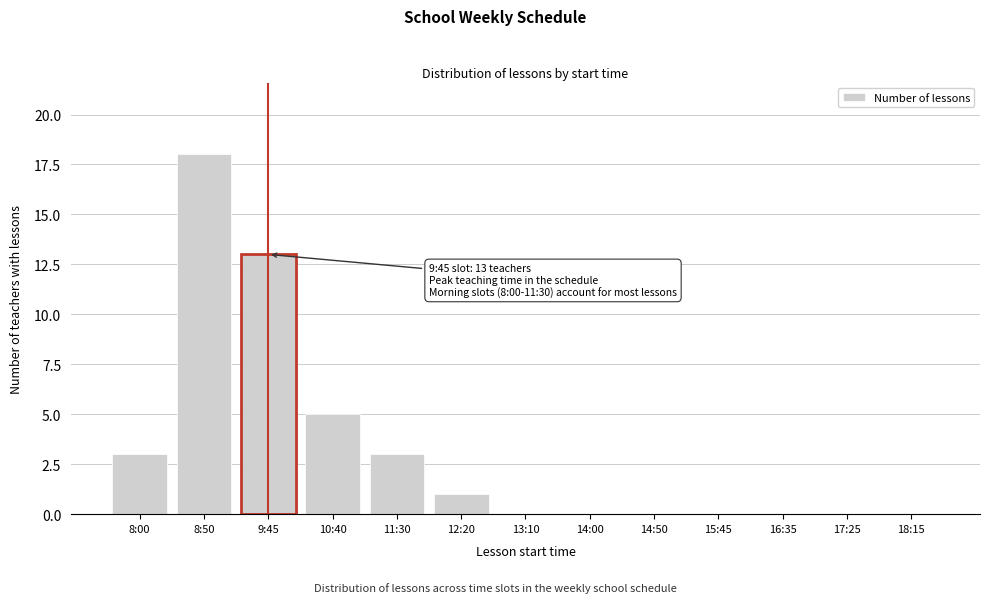

Reading left to right, extract all data points from this chart.

8:00=3	8:50=18	9:45=13	10:40=5	11:30=3	12:20=1	13:10=0	14:00=0	14:50=0	15:45=0	16:35=0	17:25=0	18:15=0